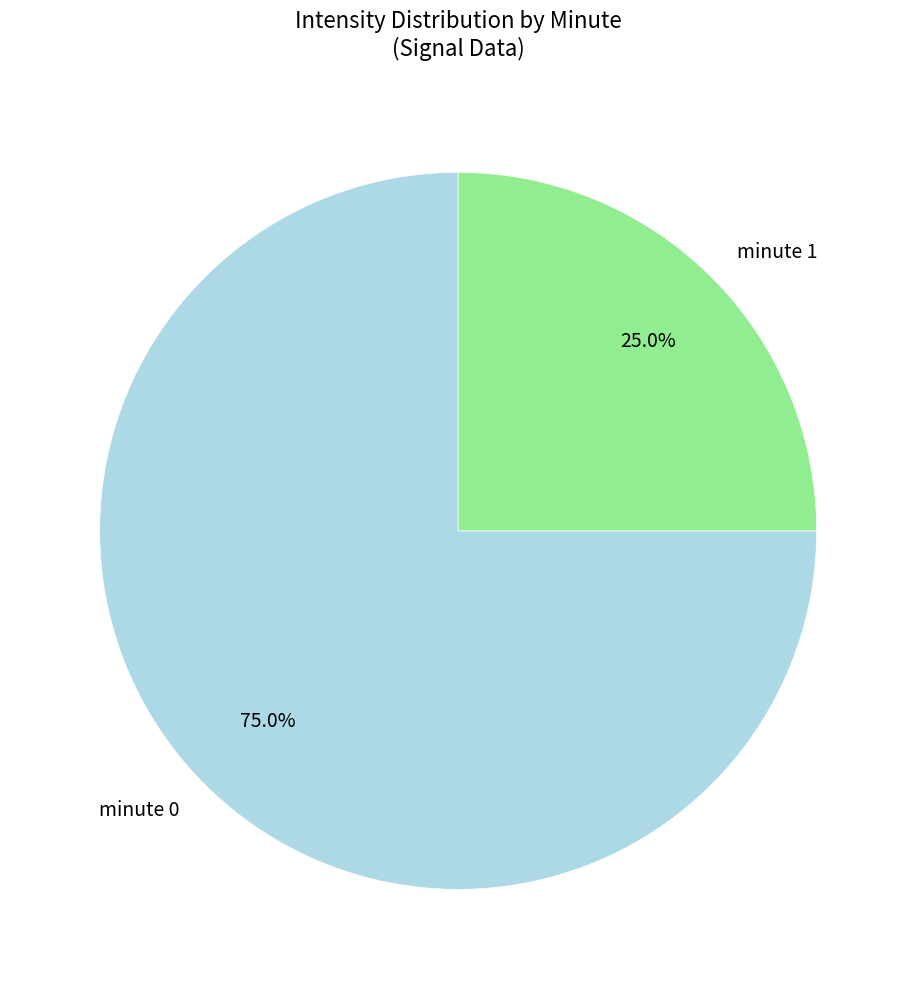

What is the ratio of the value at minute 0 to the value at minute 1?

3.0